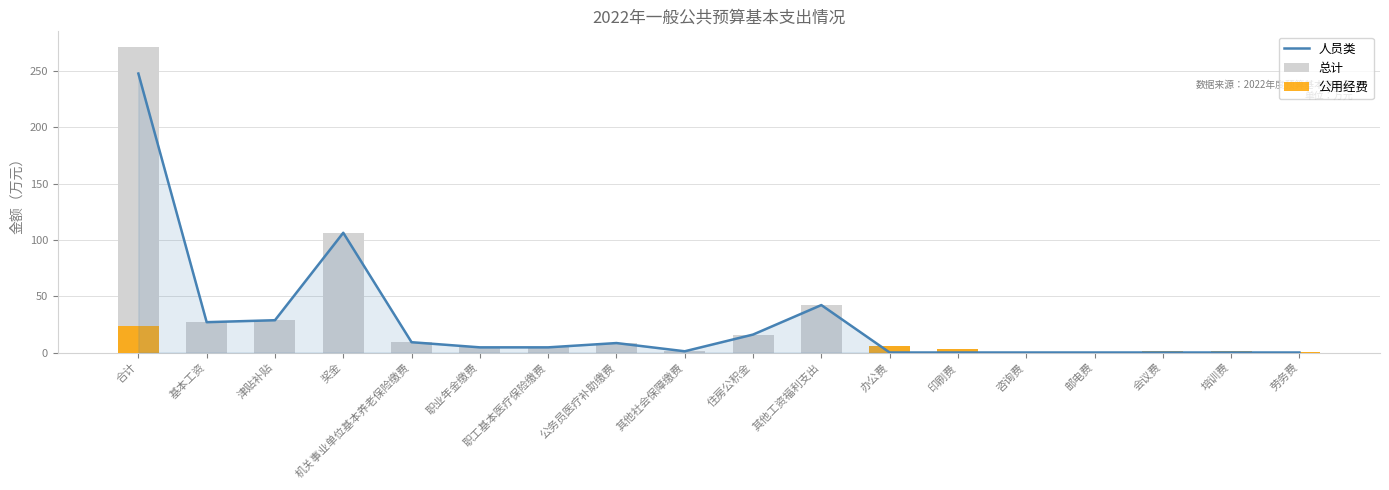

What is the maximum value shown in the chart?

271.6